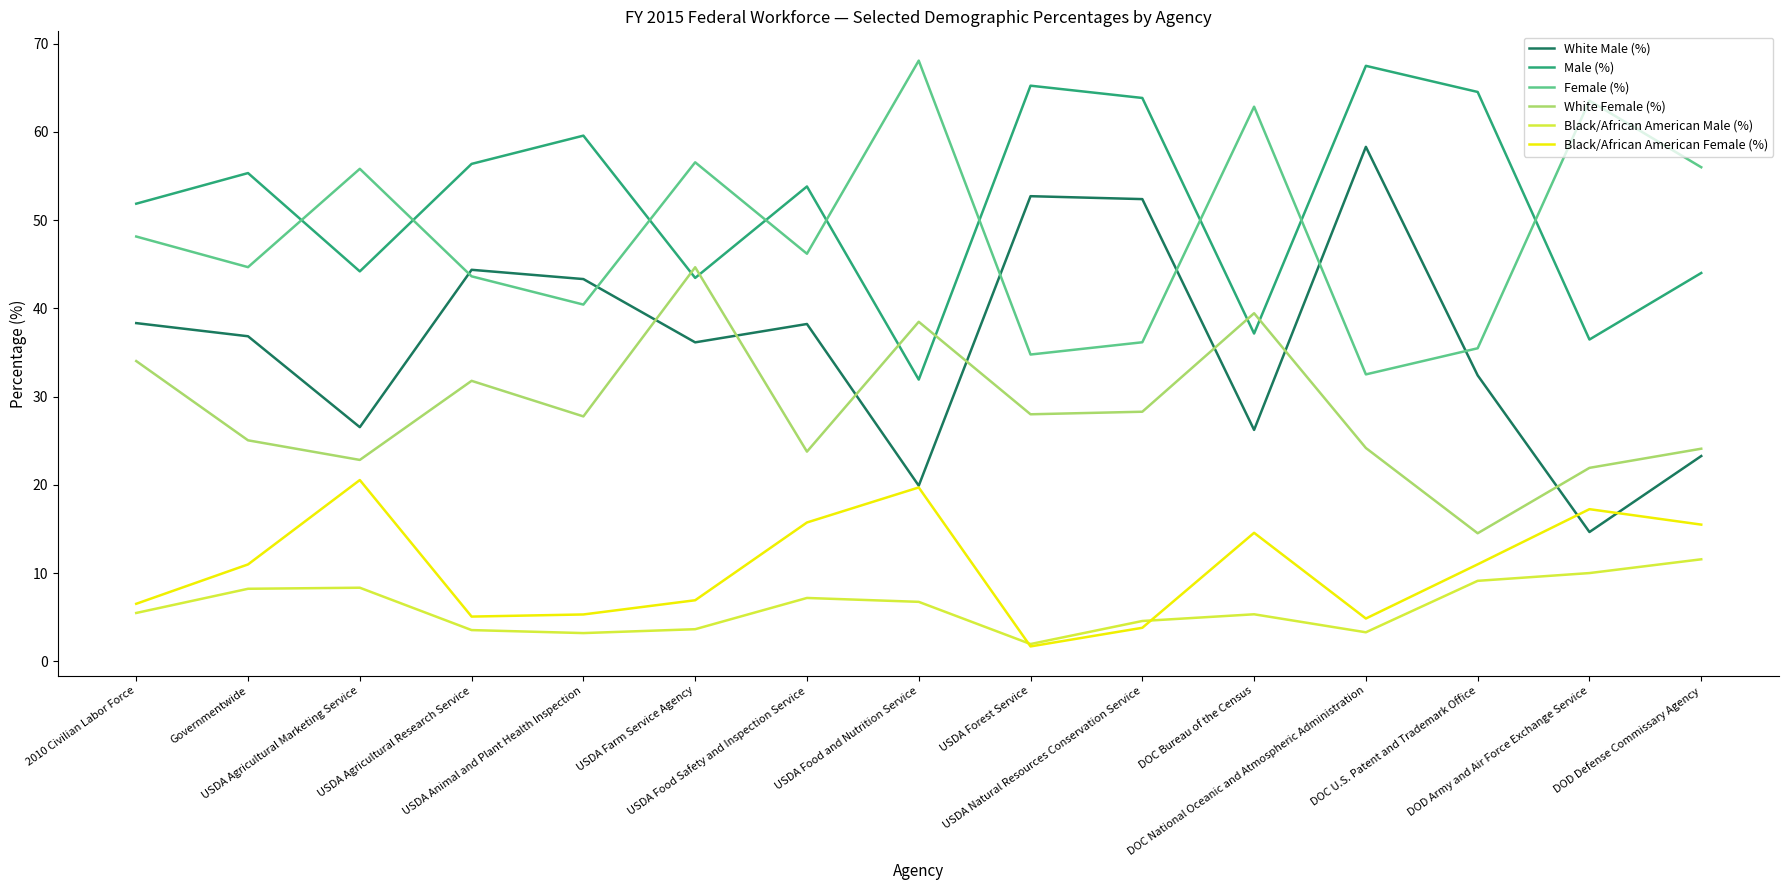

The White Male (%) series shows 79.2 at DOC National Oceanic and Atmospheric Administration. True or false?

False